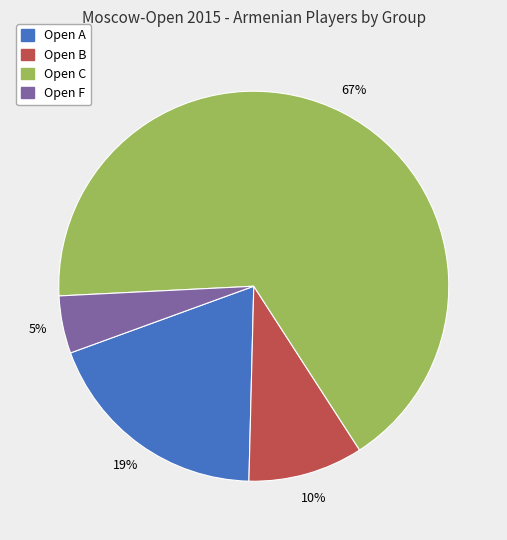

To the nearest percent, what is the average slice percentage?

25%